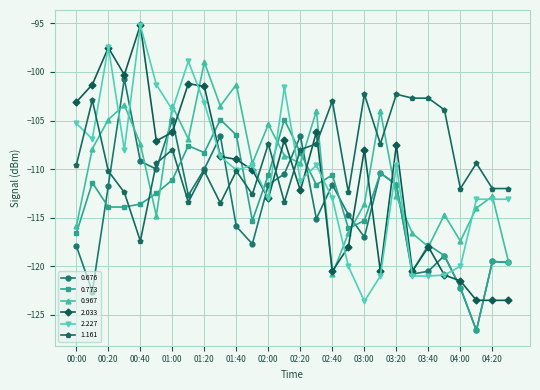

Does the chart have visible grid lines?

Yes